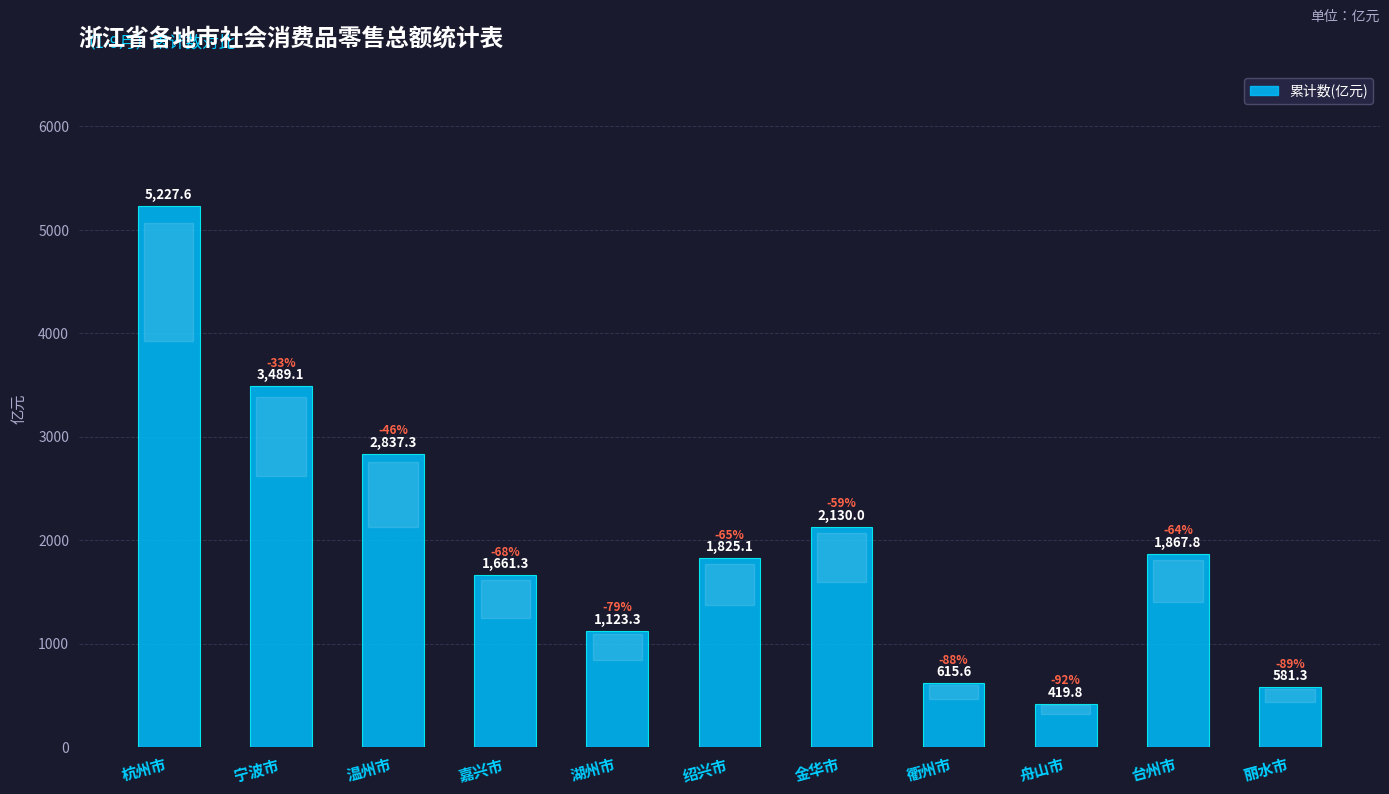

Reading right to left, list all the values displayed in this chart.

581.3	1867.8	419.8	615.6	2130.0	1825.1	1123.3	1661.3	2837.3	3489.1	5227.6